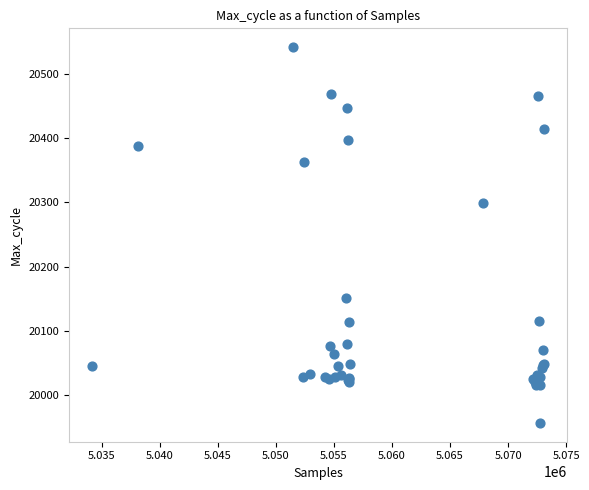

What Y value in the scatter plot is closest to 20249?

20298